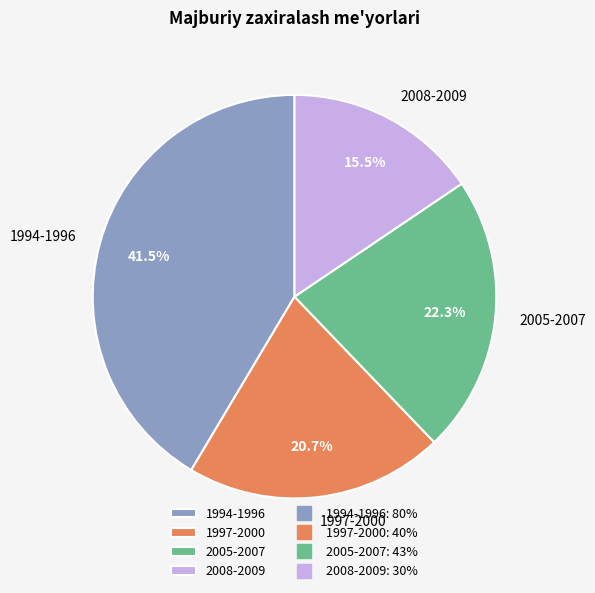

Rank the categories by value from lowest to highest.

2008-2009, 1997-2000, 2005-2007, 1994-1996